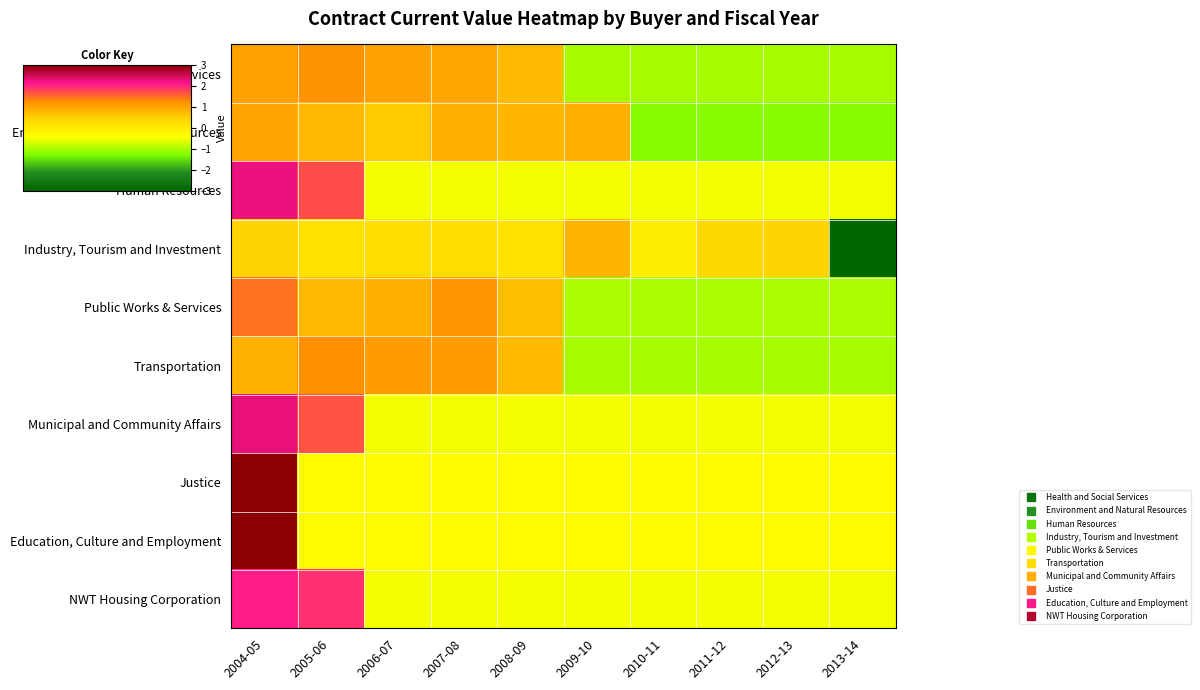

Reading left to right, transcribe all the data shown in this chart.

Health and Social Services: 2004-05=1.0	2005-06=1.2	2006-07=1.0	2007-08=1.0	2008-09=0.8	2009-10=-1.0	2010-11=-1.0	2011-12=-1.0	2012-13=-1.0	2013-14=-1.0
Environment and Natural Resources: 2004-05=1.0	2005-06=0.8	2006-07=0.6	2007-08=0.9	2008-09=0.8	2009-10=0.9	2010-11=-1.2	2011-12=-1.2	2012-13=-1.2	2013-14=-1.2
Human Resources: 2004-05=2.3	2005-06=1.7	2006-07=-0.5	2007-08=-0.5	2008-09=-0.5	2009-10=-0.5	2010-11=-0.5	2011-12=-0.5	2012-13=-0.5	2013-14=-0.5
Industry, Tourism and Investment: 2004-05=0.5	2005-06=0.2	2006-07=0.3	2007-08=0.3	2008-09=0.2	2009-10=0.8	2010-11=-0.1	2011-12=0.4	2012-13=0.5	2013-14=-2.9
Public Works & Services: 2004-05=1.5	2005-06=0.8	2006-07=0.9	2007-08=1.1	2008-09=0.7	2009-10=-1.0	2010-11=-1.0	2011-12=-1.0	2012-13=-1.0	2013-14=-1.0
Transportation: 2004-05=0.8	2005-06=1.2	2006-07=1.1	2007-08=1.1	2008-09=0.7	2009-10=-1.0	2010-11=-1.0	2011-12=-1.0	2012-13=-1.0	2013-14=-1.0
Municipal and Community Affairs: 2004-05=2.3	2005-06=1.7	2006-07=-0.5	2007-08=-0.5	2008-09=-0.5	2009-10=-0.5	2010-11=-0.5	2011-12=-0.5	2012-13=-0.5	2013-14=-0.5
Justice: 2004-05=3.0	2005-06=-0.3	2006-07=-0.3	2007-08=-0.3	2008-09=-0.3	2009-10=-0.3	2010-11=-0.3	2011-12=-0.3	2012-13=-0.3	2013-14=-0.3
Education, Culture and Employment: 2004-05=3.0	2005-06=-0.3	2006-07=-0.3	2007-08=-0.3	2008-09=-0.3	2009-10=-0.3	2010-11=-0.3	2011-12=-0.3	2012-13=-0.3	2013-14=-0.3
NWT Housing Corporation: 2004-05=2.1	2005-06=1.9	2006-07=-0.5	2007-08=-0.5	2008-09=-0.5	2009-10=-0.5	2010-11=-0.5	2011-12=-0.5	2012-13=-0.5	2013-14=-0.5